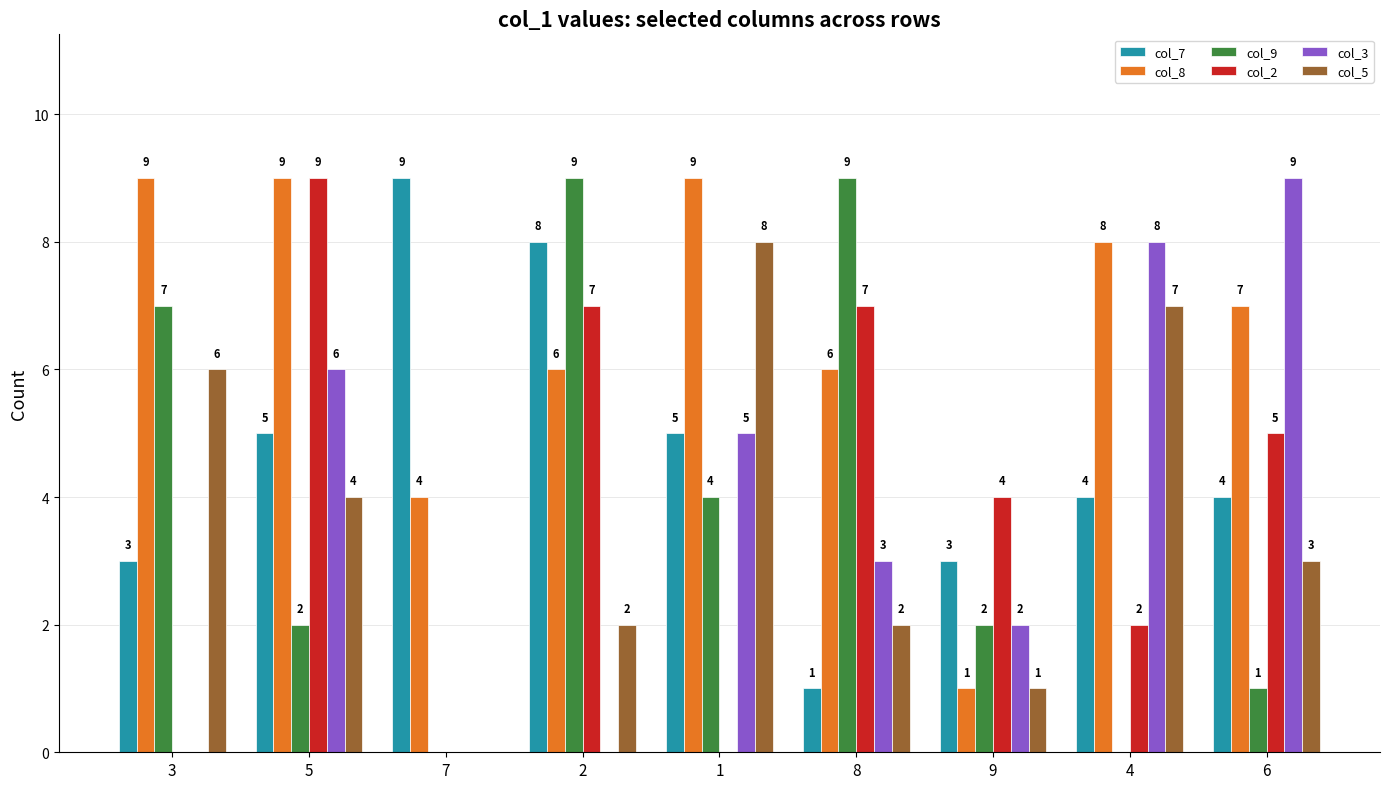

Reading left to right, extract all data points from this chart.

col_7: 3	5	9	8	5	1	3	4	4
col_8: 9	9	4	6	9	6	1	8	7
col_9: 7	2	0	9	4	9	2	0	1
col_2: 0	9	0	7	0	7	4	2	5
col_3: 0	6	0	0	5	3	2	8	9
col_5: 6	4	0	2	8	2	1	7	3